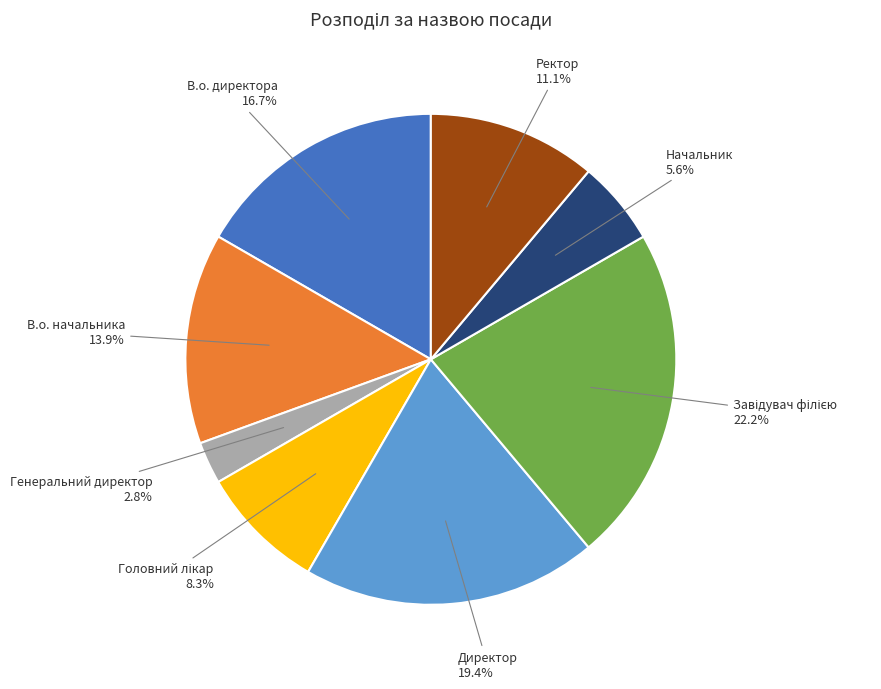

What percentage is the В.о. начальника slice, to the nearest percent?

14%